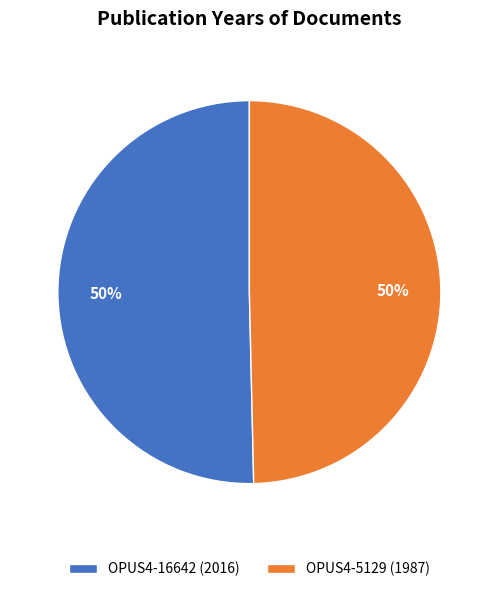

The OPUS4-16642 (2016) slice represents 39% of the pie. True or false?

False